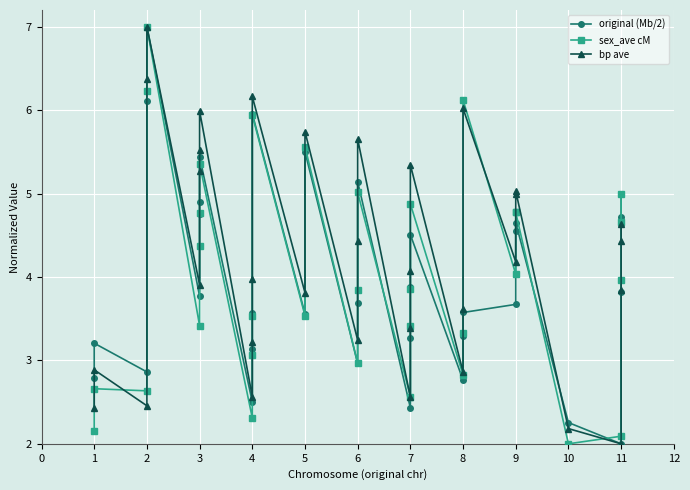

At which category does sex_ave cM reach its first local valley?

2